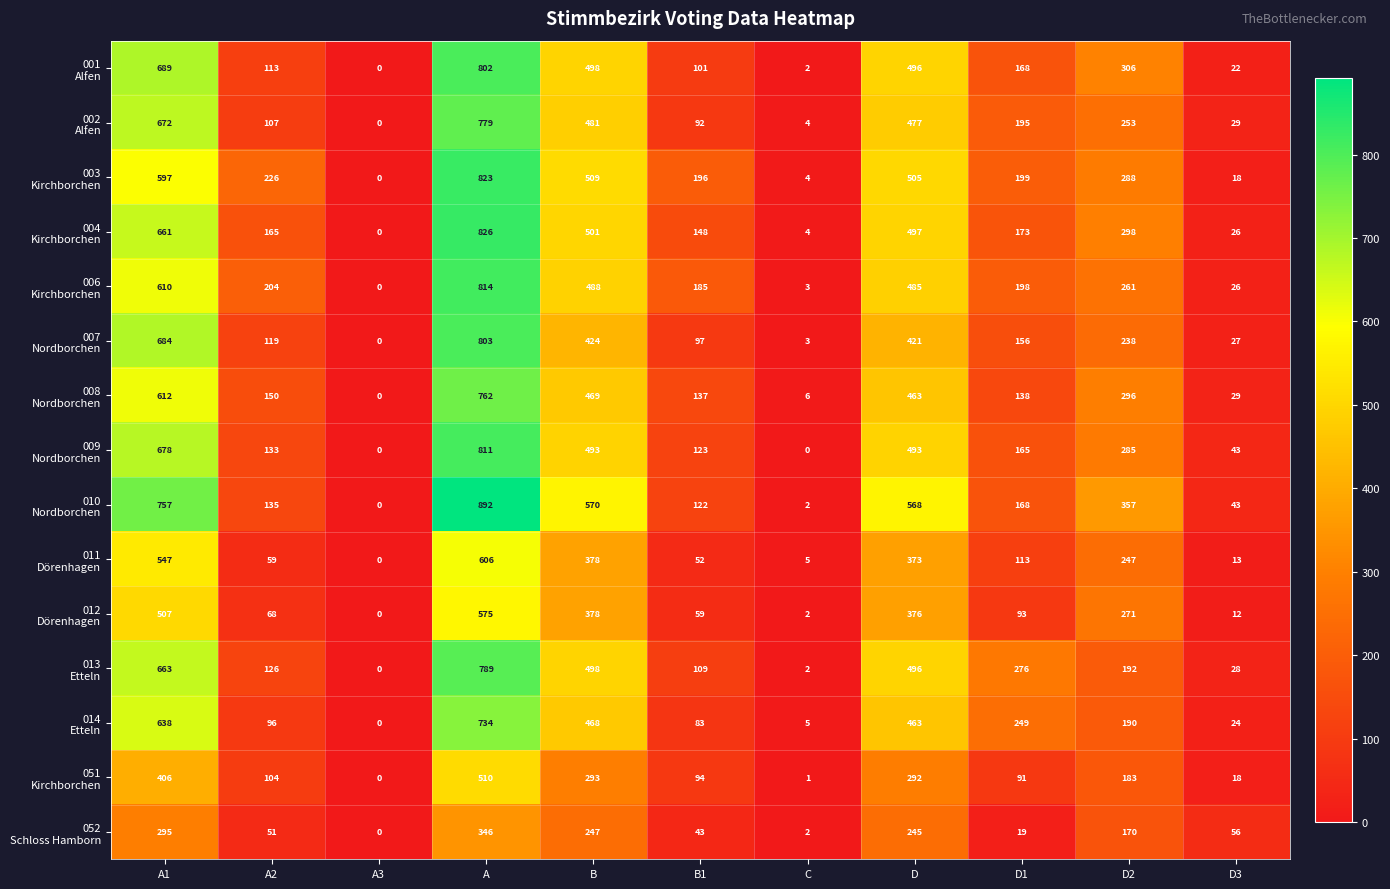

What is the spread (max minus min) of values at A2?

175